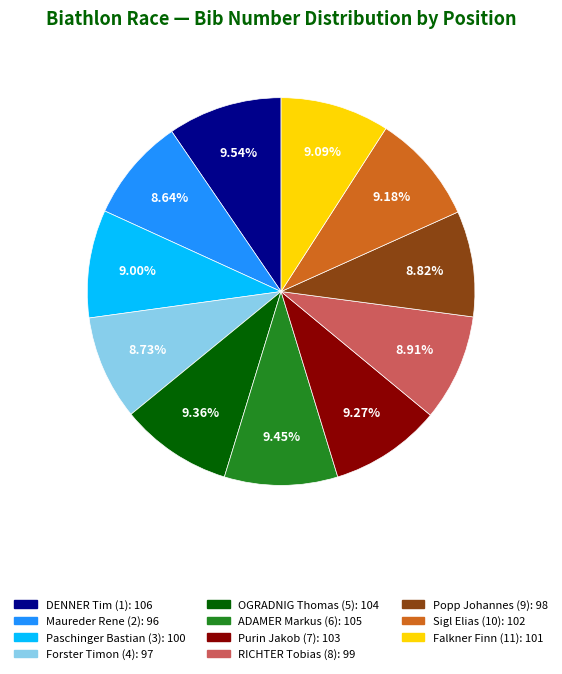

Do Popp Johannes (9) and Forster Timon (4) together represent more than half of the pie?

No